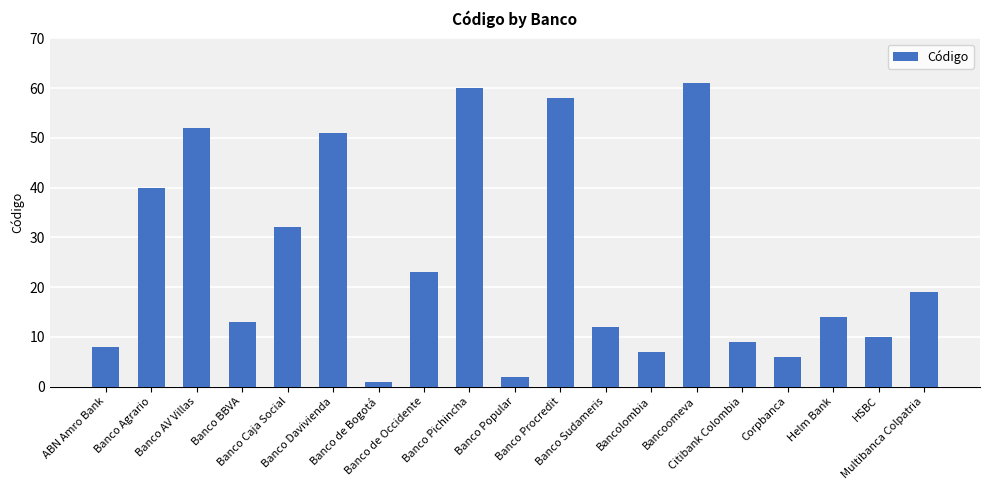

Which has a higher value, Corpbanca or Bancoomeva?

Bancoomeva